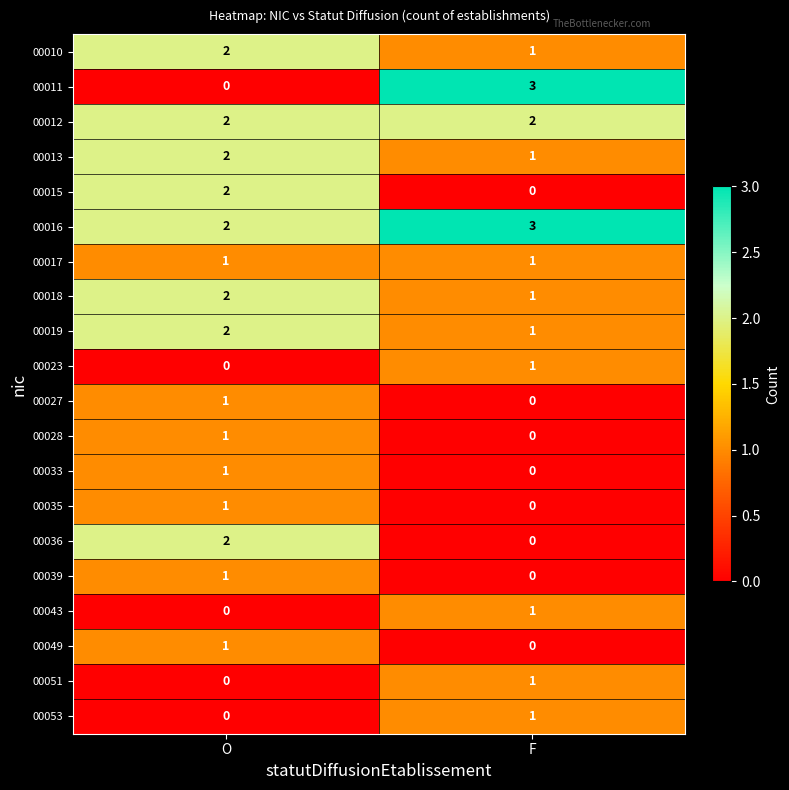

List the labels in order of 00039 value, smallest first.

F, O